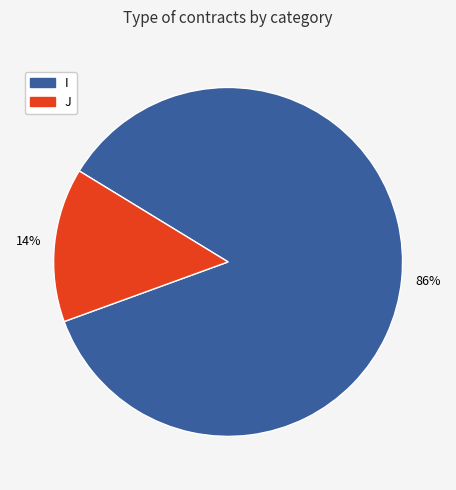

What percentage is the I slice, to the nearest percent?

86%